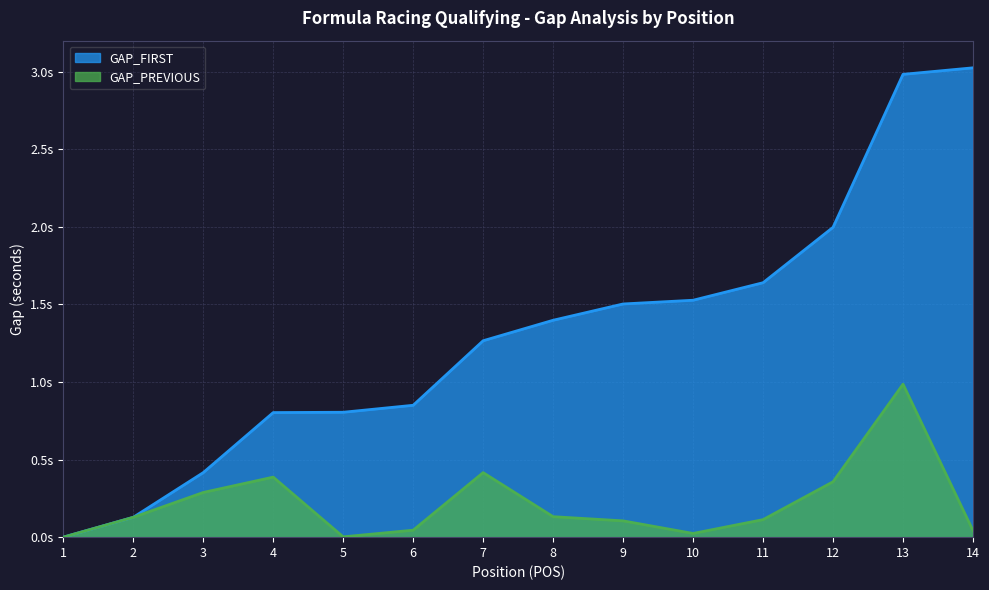

What are all the series names shown in the legend?

GAP_FIRST, GAP_PREVIOUS